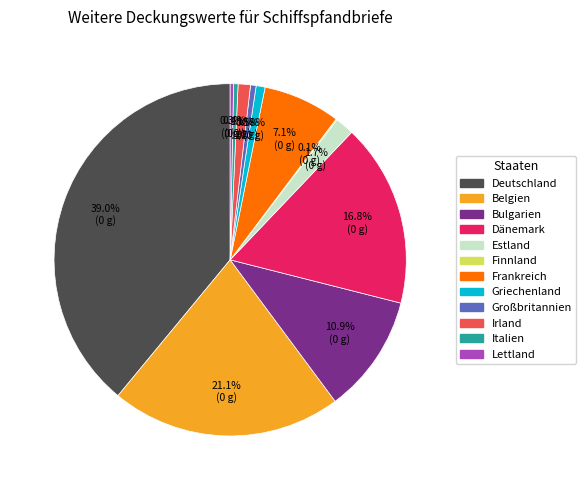

What portion of the pie excludes Griechenland?

99.2%